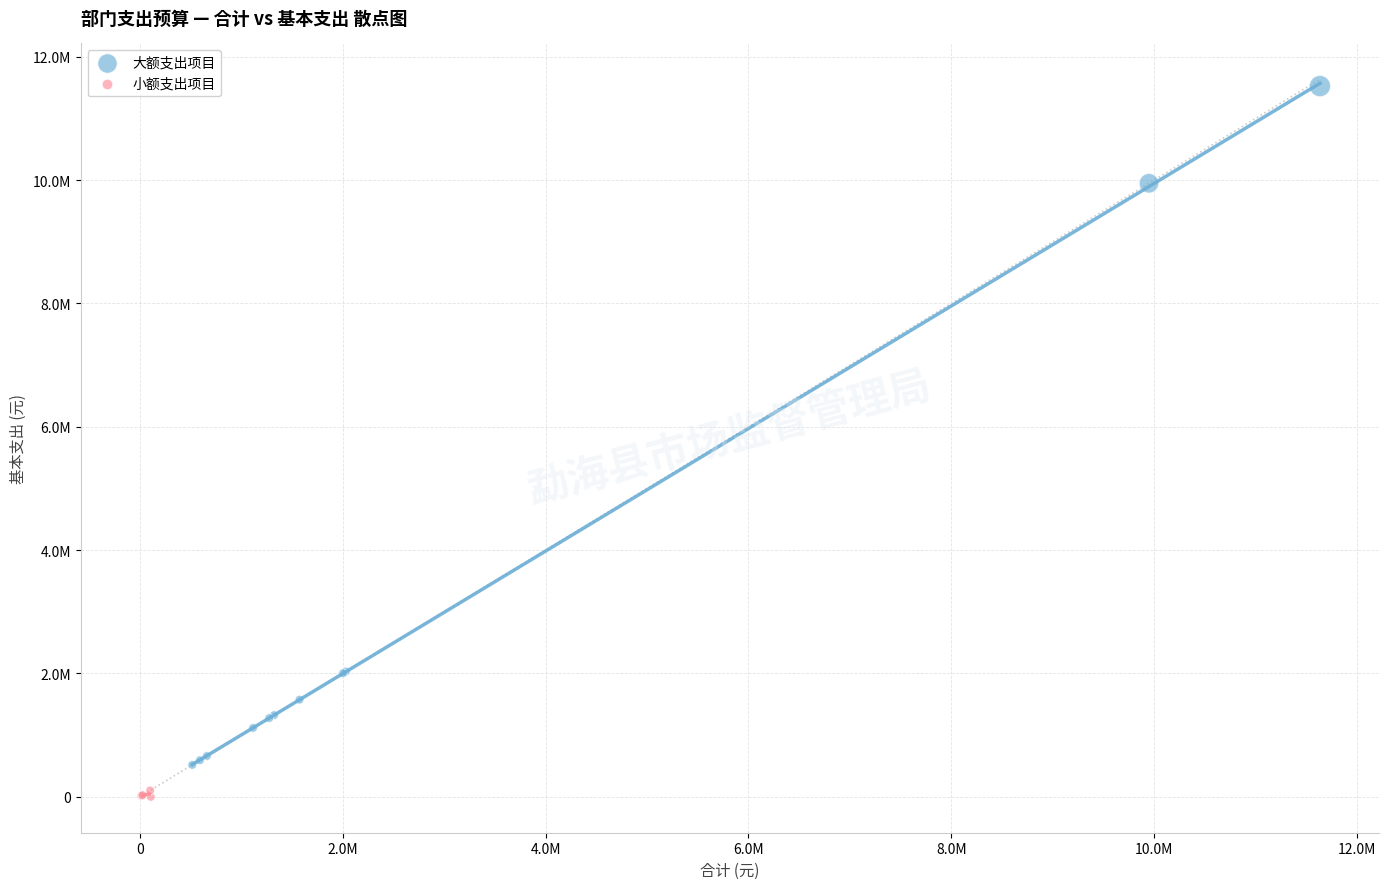

What are all the series names shown in the legend?

大额支出项目, 小额支出项目